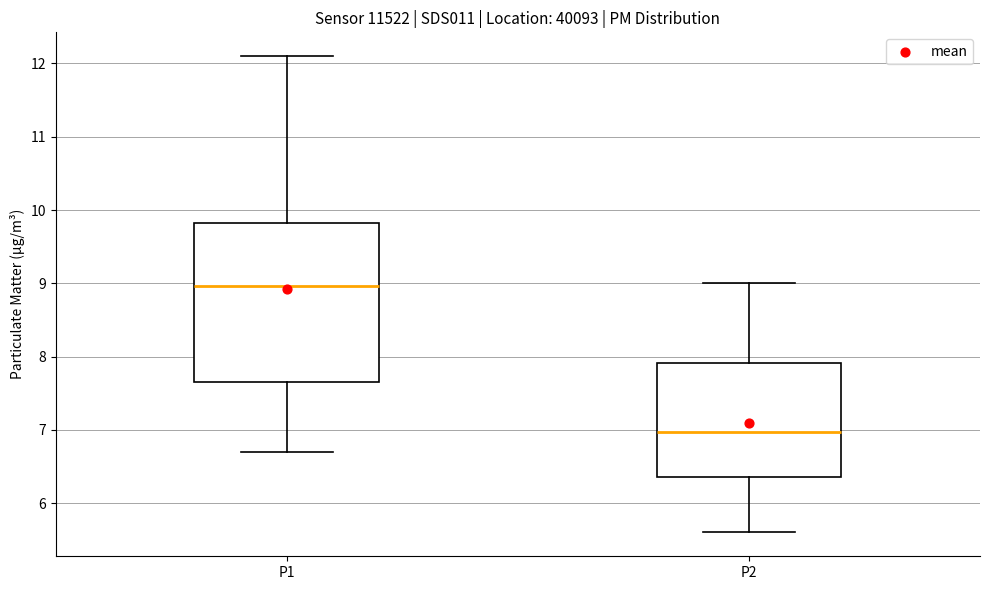

Reading left to right, read every box against the y-axis: the position of its median line, the range the box covers, and the ends of its whiskers. The values are not printed on the chart, so give them approximately, as read against the axis.

P1: median 9.0, box 7.7 to 9.8, whiskers 6.7 to 12.1
P2: median 7.0, box 6.4 to 7.9, whiskers 5.6 to 9.0